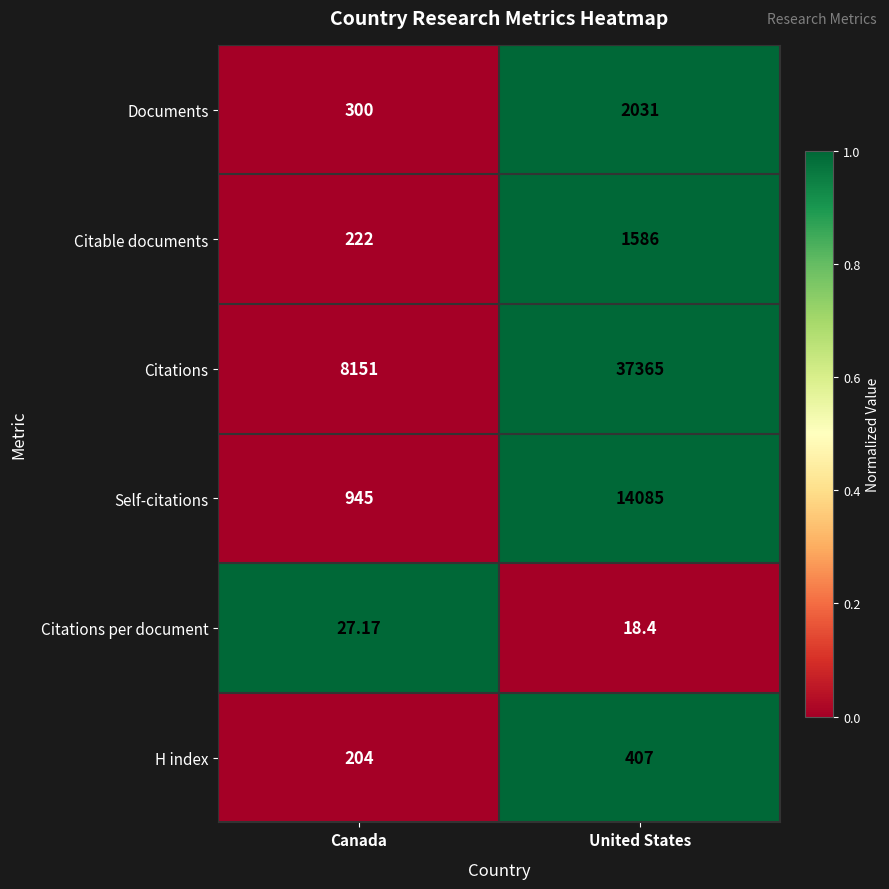

Which series has the largest total across all categories?

Citations